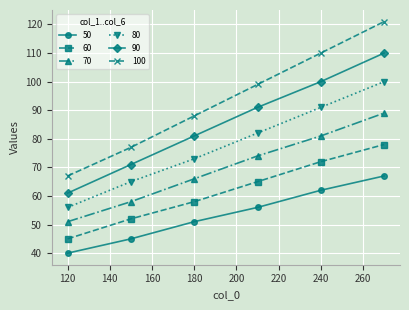

True or false: 70 and 80 intersect in this chart.

False